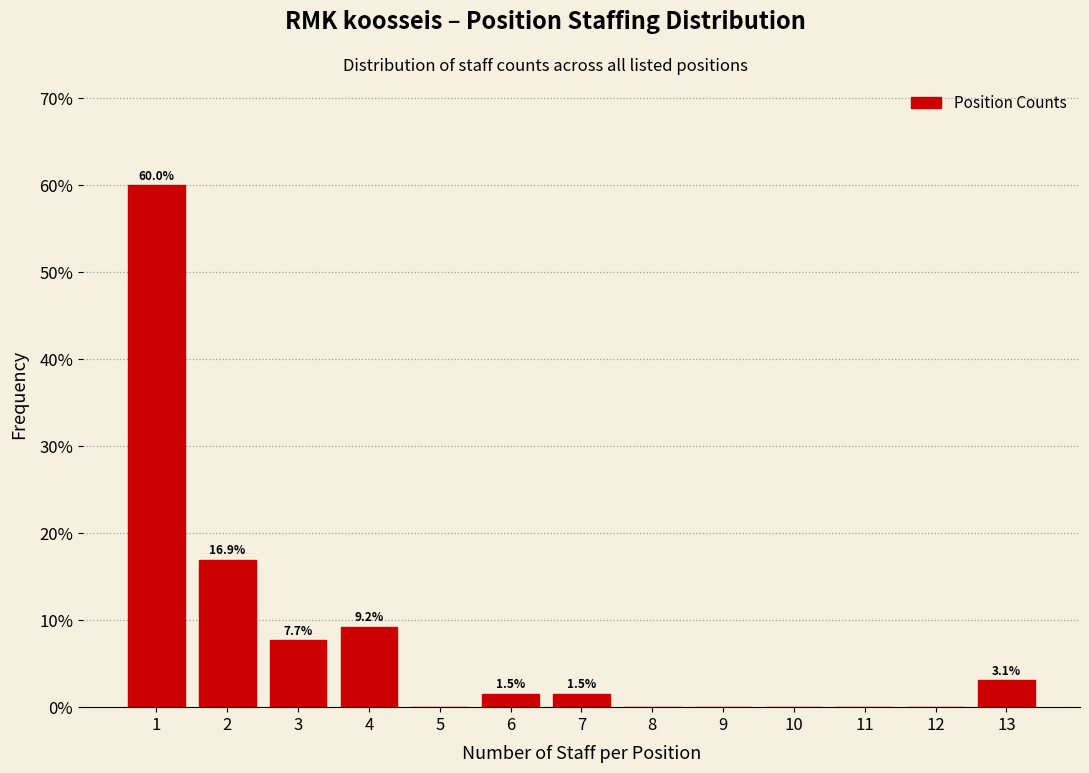

Reading left to right, list all the values displayed in this chart.

1=60.0	2=16.9	3=7.7	4=9.2	5=0.0	6=1.5	7=1.5	8=0.0	9=0.0	10=0.0	11=0.0	12=0.0	13=3.1